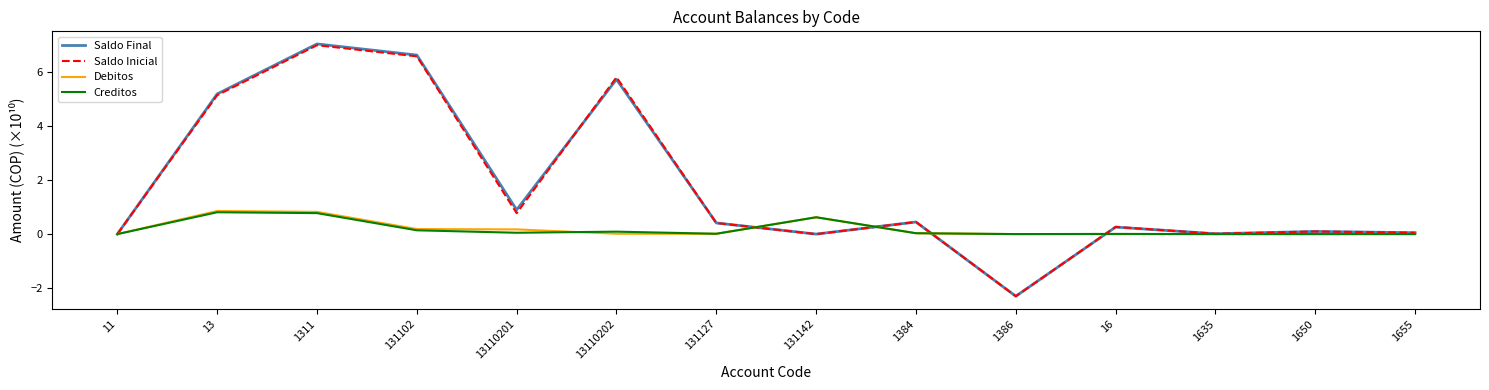

Is it true that Debitos equals 0.4 at 11?

False